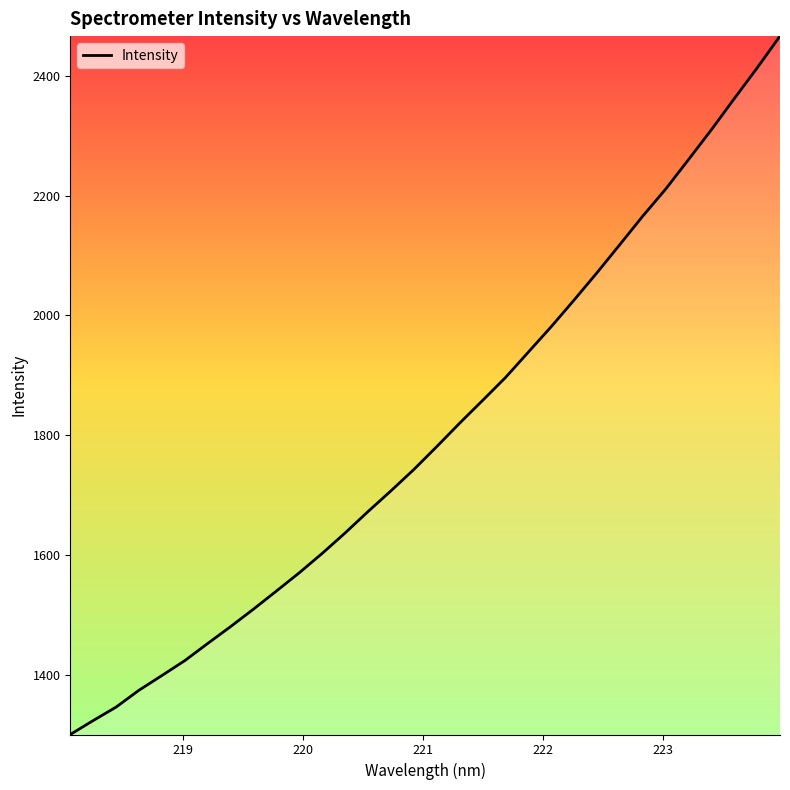

What is the difference between the maximum and minimum values?

1166.3